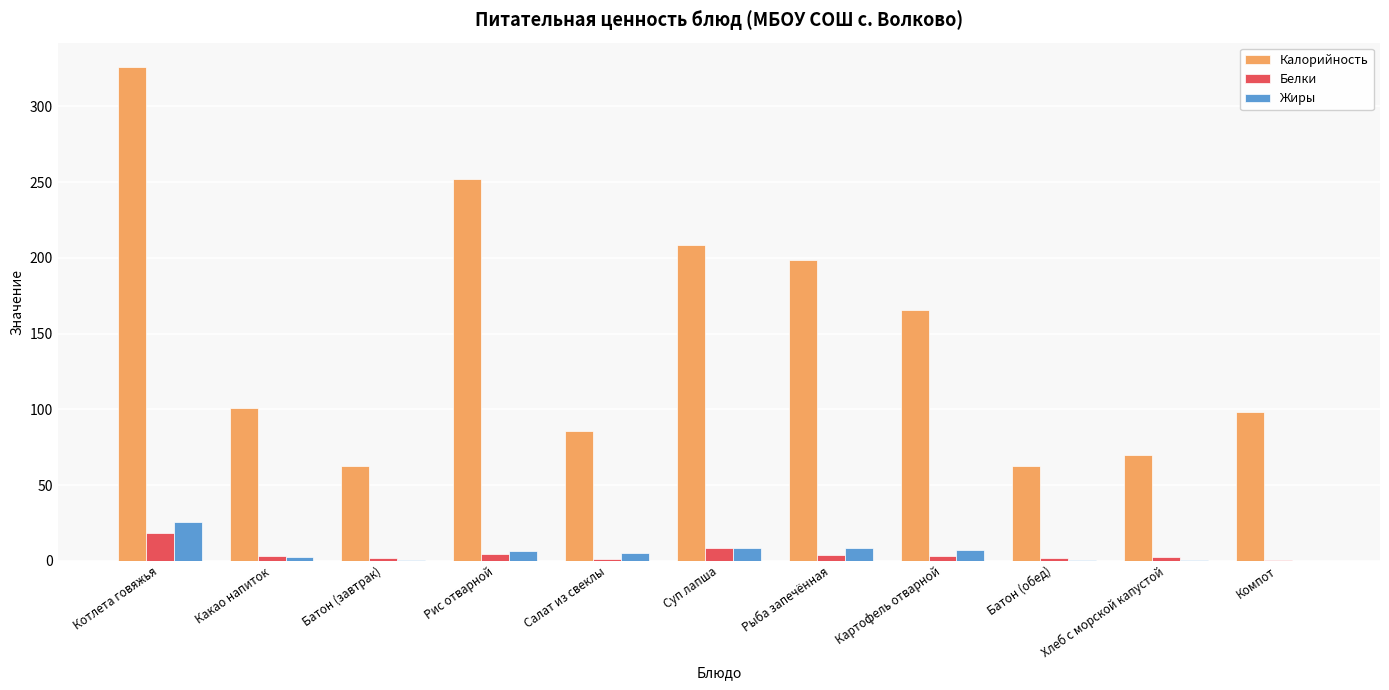

Is the value of Жиры at Батон (завтрак) greater than the value of Калорийность at Какао напиток?

No